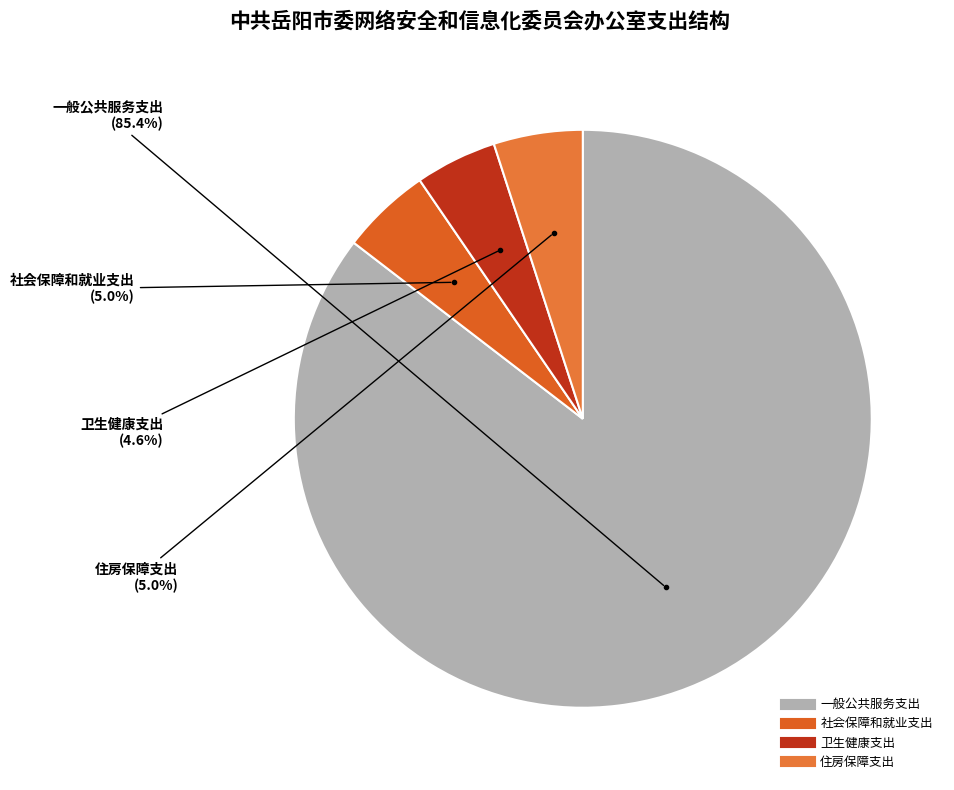

Count the number of slices in the pie.

4